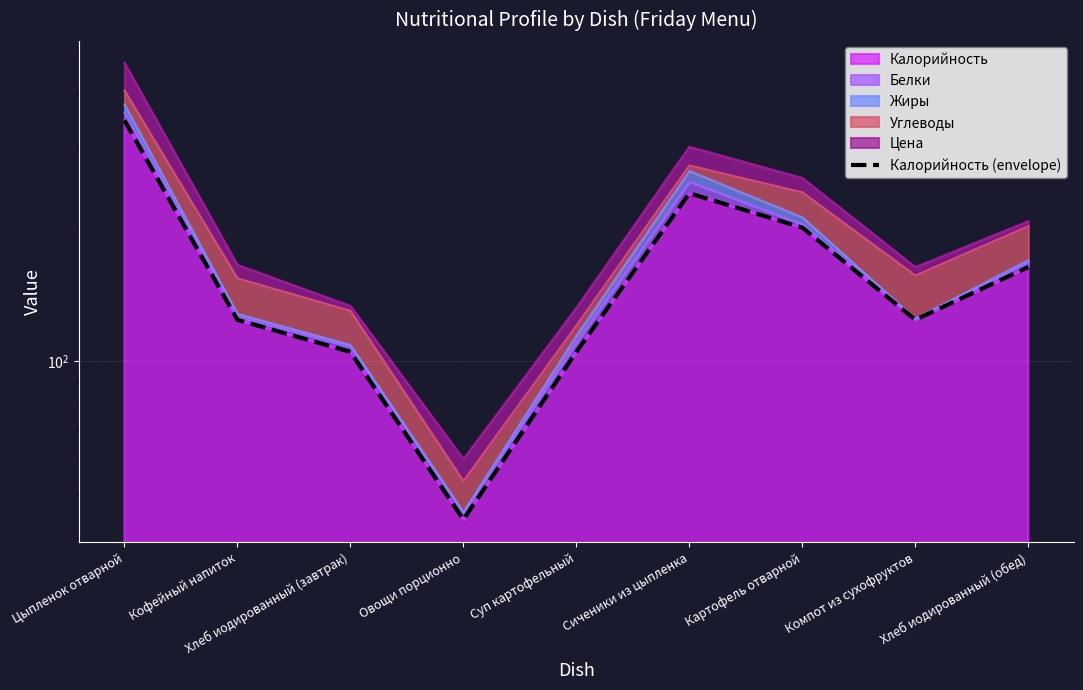

List the labels in order of value, smallest first.

Овощи порционно, Хлеб иодированный (завтрак), Суп картофельный, Кофейный напиток, Компот из сухофруктов, Хлеб иодированный (обед), Картофель отварной, Сиченики из цыпленка, Цыпленок отварной